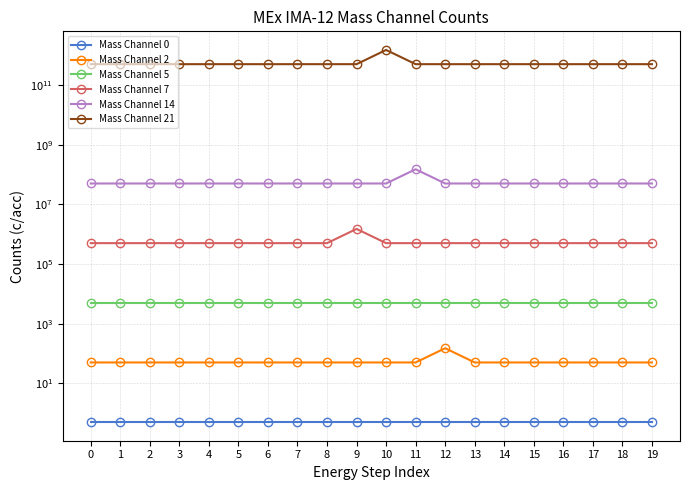

Rank the series at 3 from lowest to highest value.

Mass Channel 0, Mass Channel 2, Mass Channel 5, Mass Channel 7, Mass Channel 14, Mass Channel 21